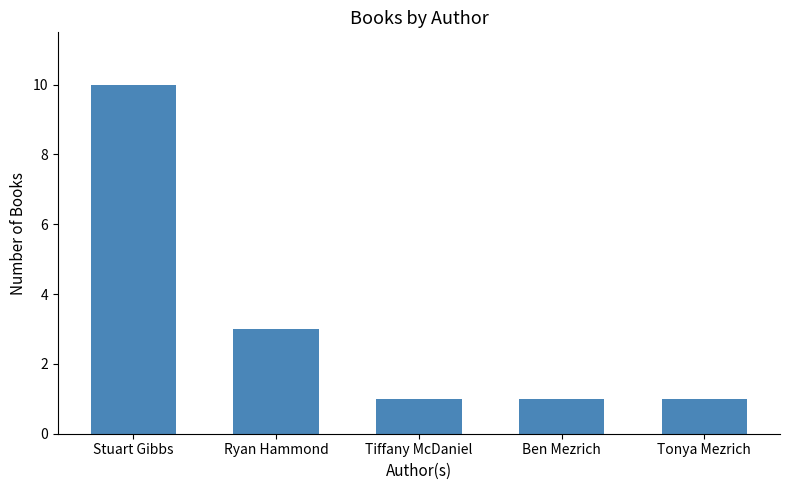

How many series are shown in this chart?

1